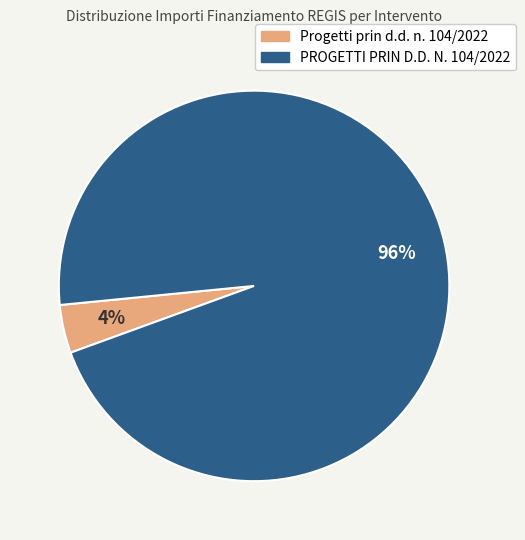

To the nearest percent, what percentage of the pie is Progetti prin d.d. n. 104/2022?

4%